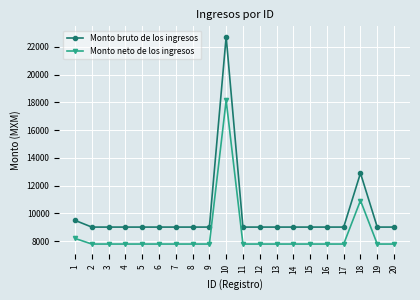

True or false: Monto bruto de los ingresos has more than 1 points higher than both neighbors.

True